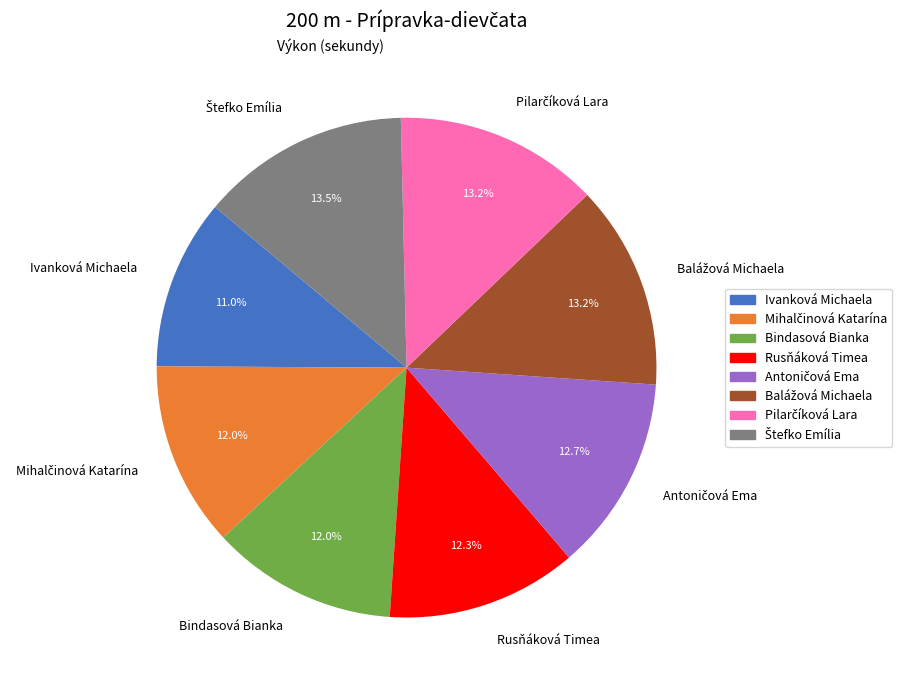

Count the number of slices in the pie.

8